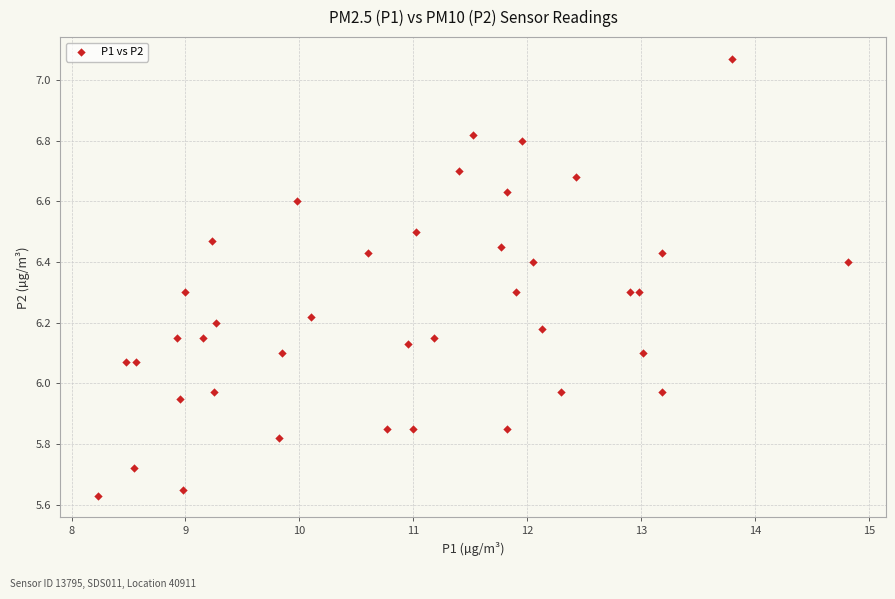

What is the range of Y values (max minus min)?

1.4